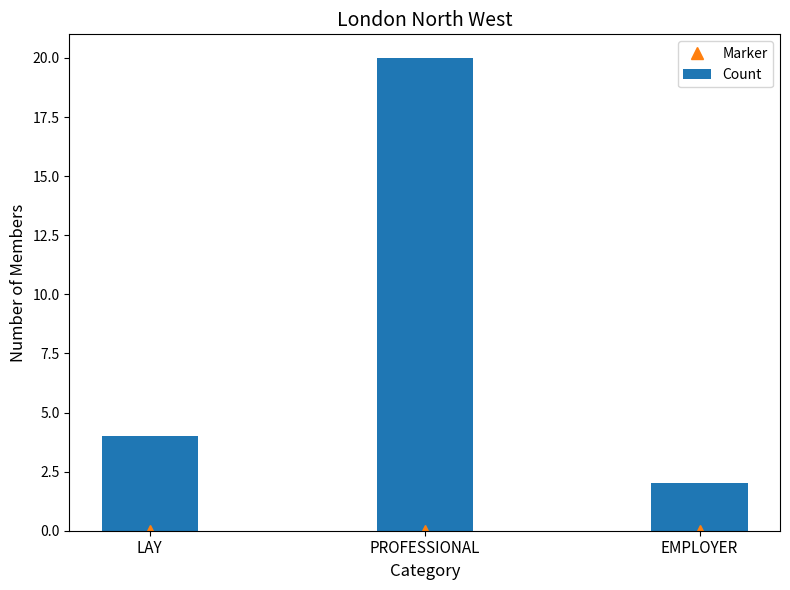

List the series in order of their overall mean, highest first.

Count, Marker